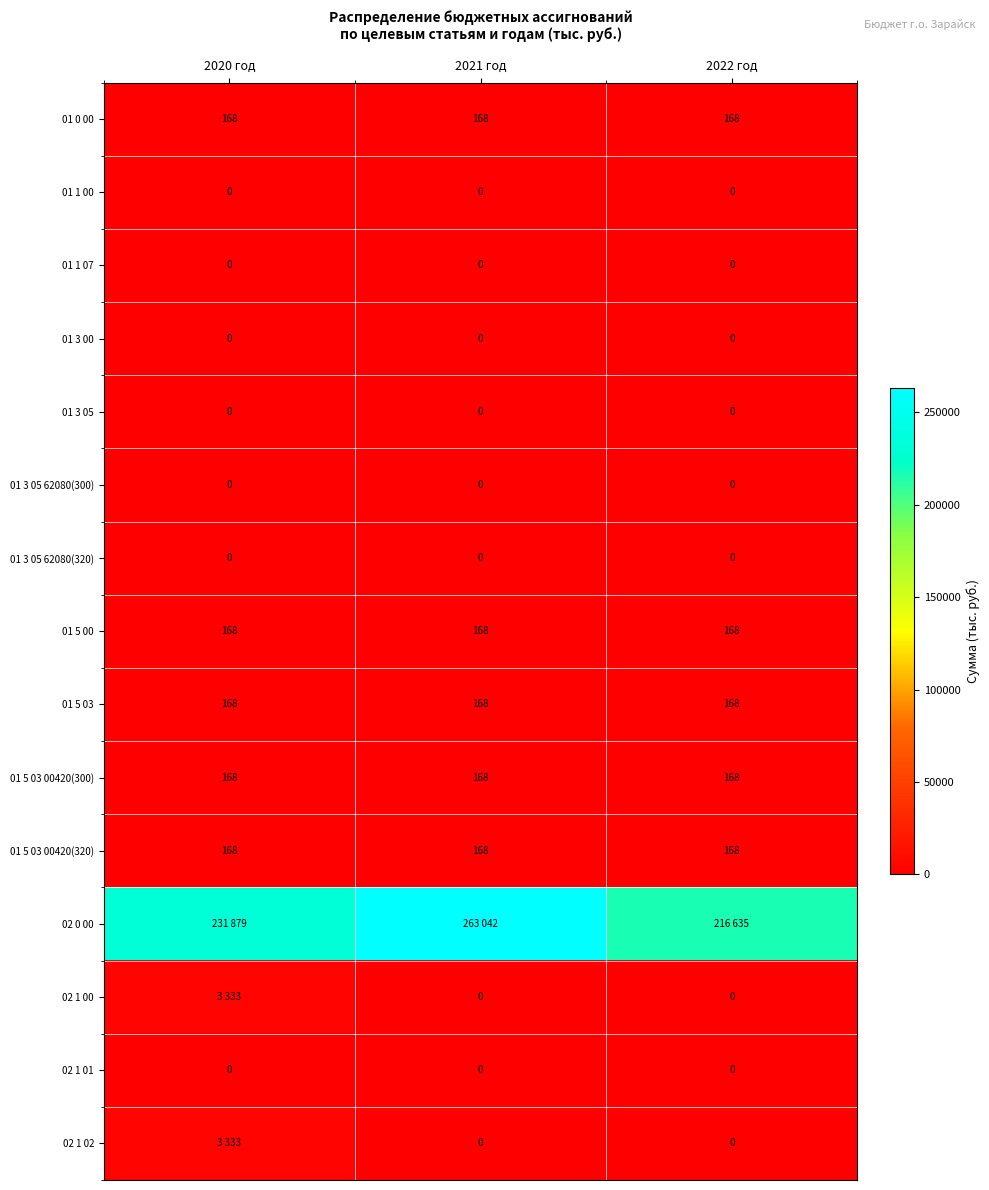

At which category is the sum across all series the highest?

2021 год